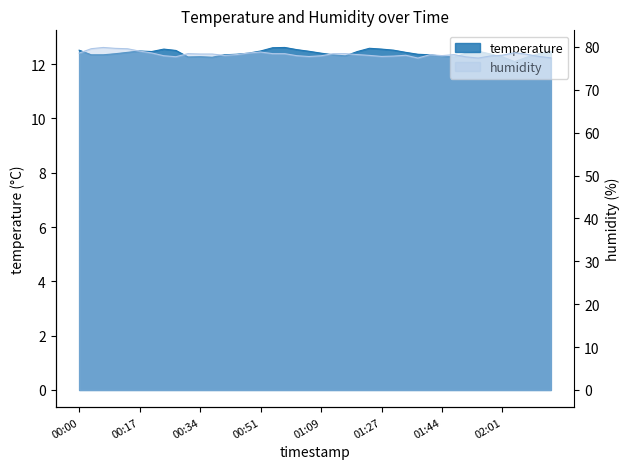

What is the difference between the maximum and minimum values in the humidity series?

2.5